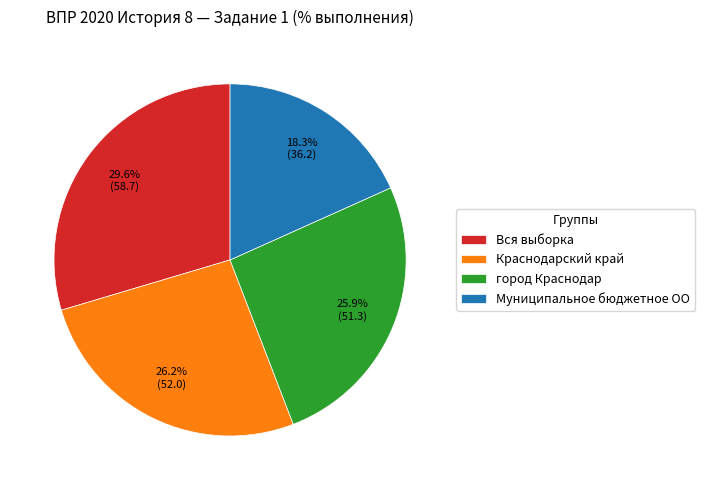

To the nearest percent, what is the average slice percentage?

25%